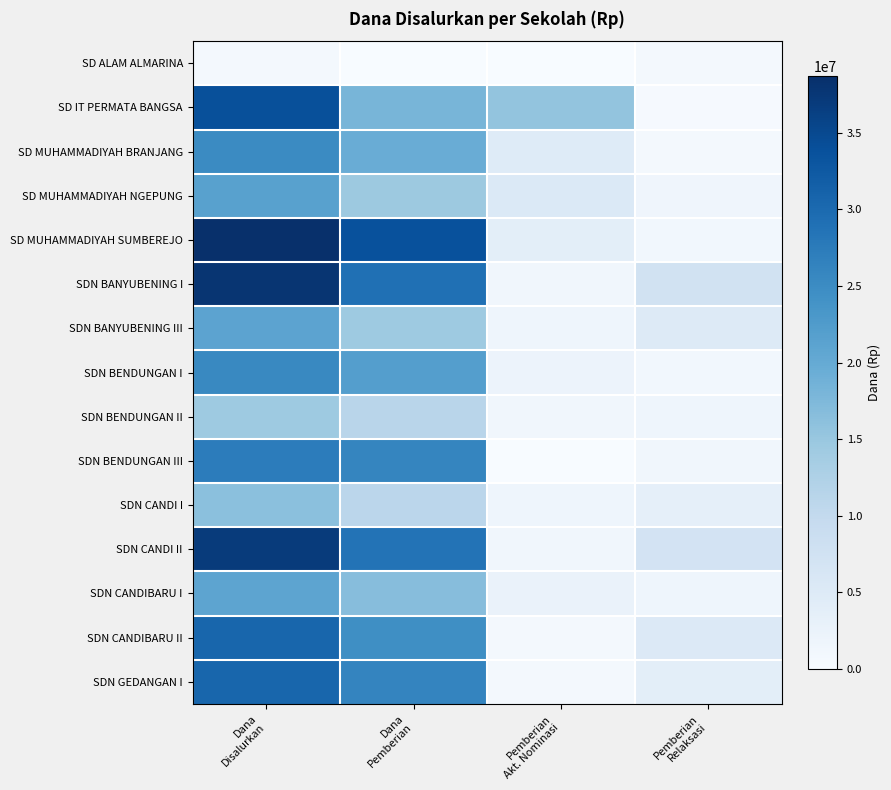

Reading left to right, list all the values displayed in this chart.

SD ALAM ALMARINA: Dana
Disalurkan=900000	Dana
Pemberian=0	Pemberian
Akt. Nominasi=0	Pemberian
Relaksasi=900000
SD IT PERMATA BANGSA: Dana
Disalurkan=33975000	Dana
Pemberian=18000000	Pemberian
Akt. Nominasi=15525000	Pemberian
Relaksasi=450000
SD MUHAMMADIYAH BRANJANG: Dana
Disalurkan=25200000	Dana
Pemberian=19575000	Pemberian
Akt. Nominasi=4725000	Pemberian
Relaksasi=900000
SD MUHAMMADIYAH NGEPUNG: Dana
Disalurkan=21600000	Dana
Pemberian=14625000	Pemberian
Akt. Nominasi=5400000	Pemberian
Relaksasi=1575000
SD MUHAMMADIYAH SUMBEREJO: Dana
Disalurkan=38700000	Dana
Pemberian=33750000	Pemberian
Akt. Nominasi=3825000	Pemberian
Relaksasi=1125000
SDN BANYUBENING I: Dana
Disalurkan=37800000	Dana
Pemberian=29025000	Pemberian
Akt. Nominasi=1350000	Pemberian
Relaksasi=7425000
SDN BANYUBENING III: Dana
Disalurkan=21150000	Dana
Pemberian=14400000	Pemberian
Akt. Nominasi=1800000	Pemberian
Relaksasi=4950000
SDN BENDUNGAN I: Dana
Disalurkan=25425000	Dana
Pemberian=22050000	Pemberian
Akt. Nominasi=2250000	Pemberian
Relaksasi=1125000
SDN BENDUNGAN II: Dana
Disalurkan=14400000	Dana
Pemberian=11250000	Pemberian
Akt. Nominasi=1350000	Pemberian
Relaksasi=1800000
SDN BENDUNGAN III: Dana
Disalurkan=27225000	Dana
Pemberian=25875000	Pemberian
Akt. Nominasi=0	Pemberian
Relaksasi=1350000
SDN CANDI I: Dana
Disalurkan=16200000	Dana
Pemberian=11025000	Pemberian
Akt. Nominasi=1800000	Pemberian
Relaksasi=3375000
SDN CANDI II: Dana
Disalurkan=36900000	Dana
Pemberian=28575000	Pemberian
Akt. Nominasi=1350000	Pemberian
Relaksasi=6975000
SDN CANDIBARU I: Dana
Disalurkan=20925000	Dana
Pemberian=16650000	Pemberian
Akt. Nominasi=2475000	Pemberian
Relaksasi=1800000
SDN CANDIBARU II: Dana
Disalurkan=30600000	Dana
Pemberian=24525000	Pemberian
Akt. Nominasi=900000	Pemberian
Relaksasi=5175000
SDN GEDANGAN I: Dana
Disalurkan=30600000	Dana
Pemberian=26100000	Pemberian
Akt. Nominasi=675000	Pemberian
Relaksasi=3825000